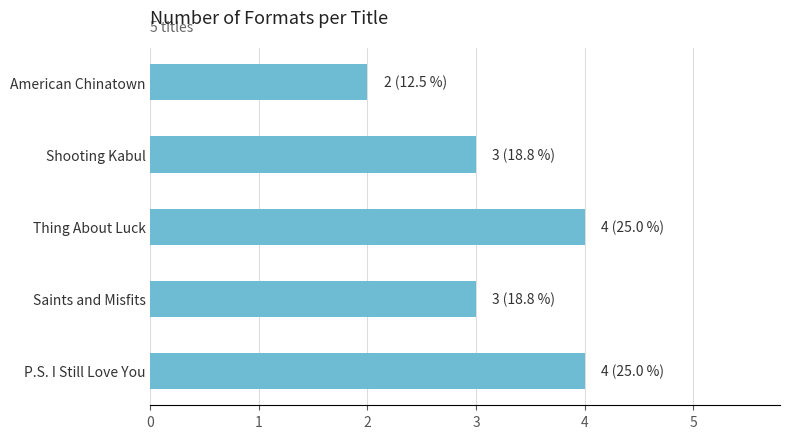

What value does the data have at Thing About Luck?

4